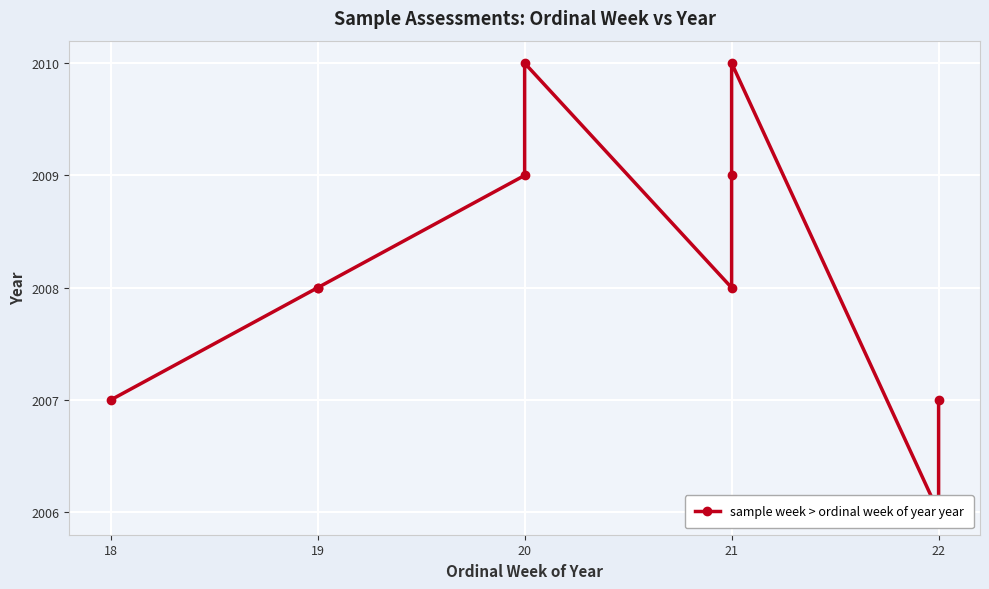

Does the chart display data point markers on the line(s)?

Yes